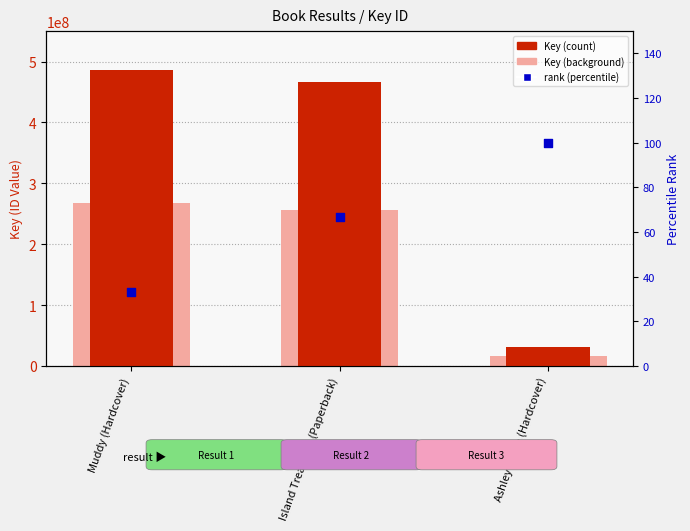

What are all the series names shown in the legend?

Key, Key (background), rank (percentile)